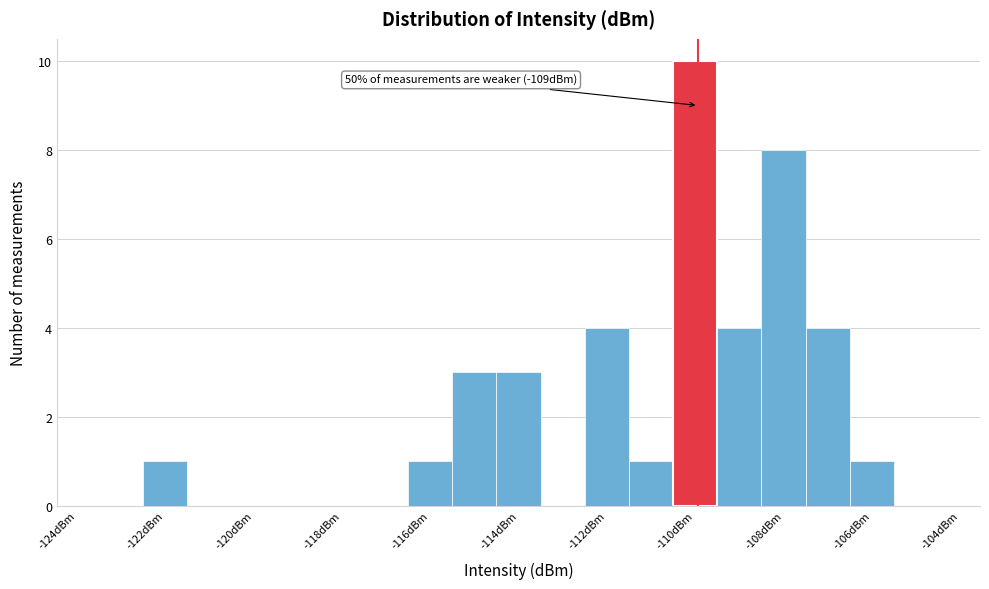

Which range on the x-axis has the tallest bar?

-110.5 to -109.5